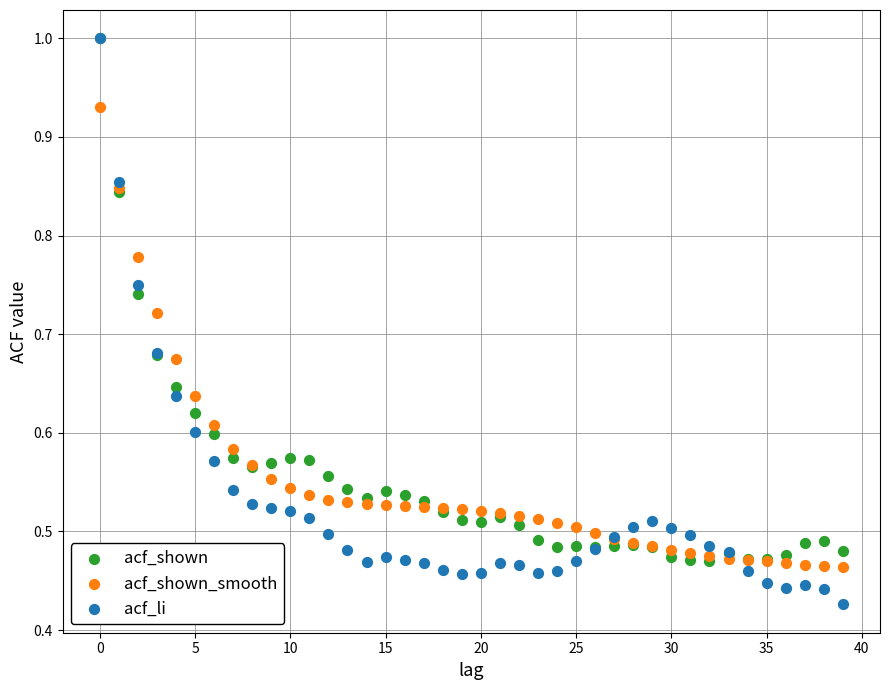

What are all the series names shown in the legend?

acf_shown, acf_shown_smooth, acf_li